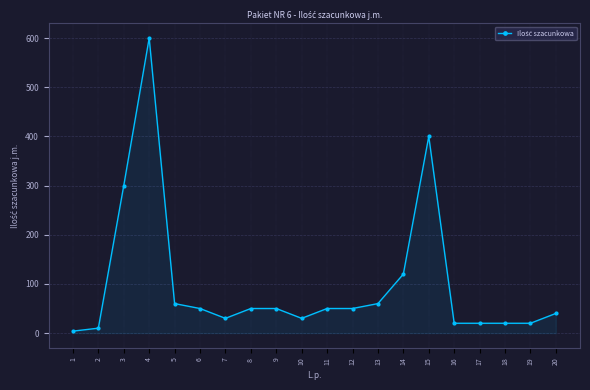

Between 14 and 12, which is larger?

14